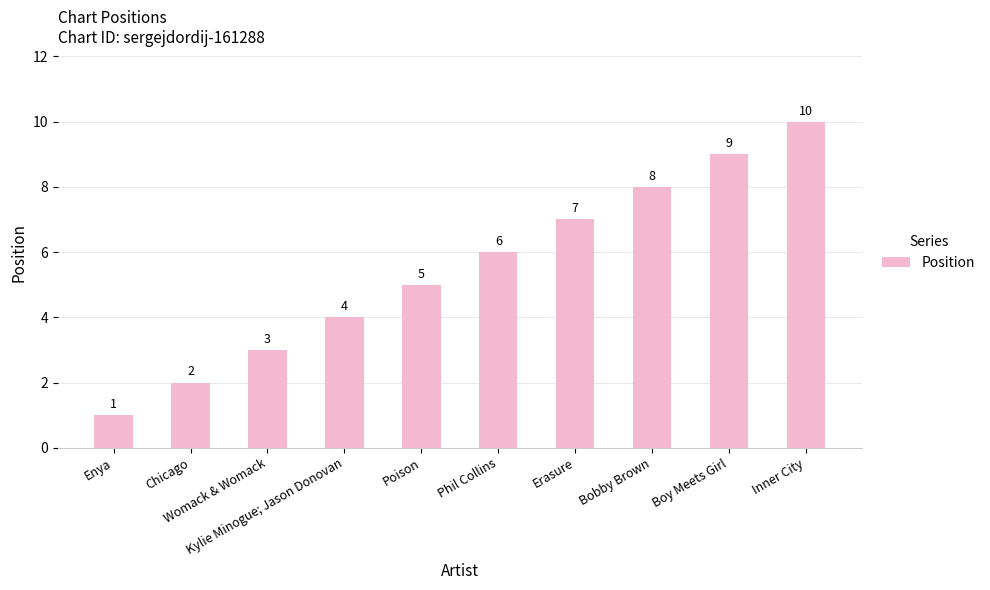

What is the difference between the maximum and second lowest values?

8